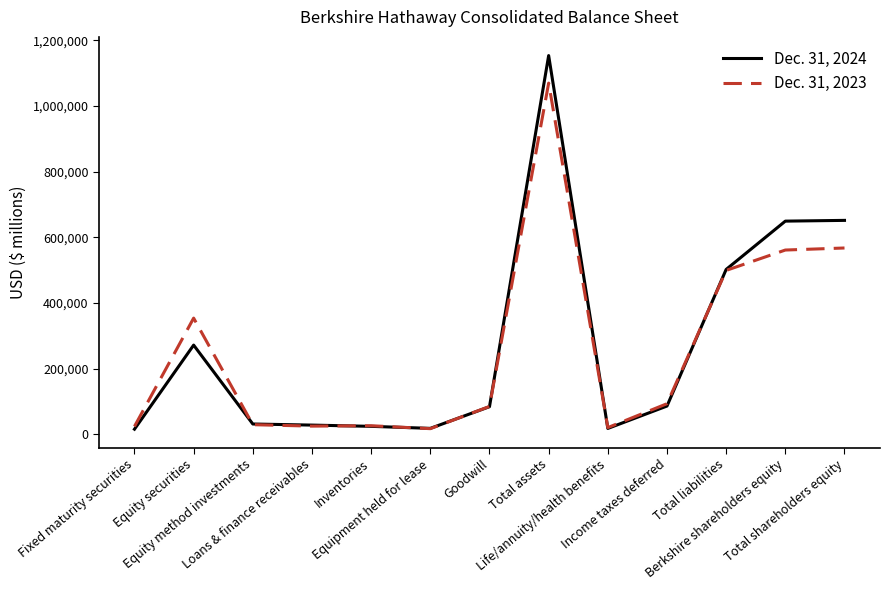

Does the chart display data point markers on the line(s)?

No